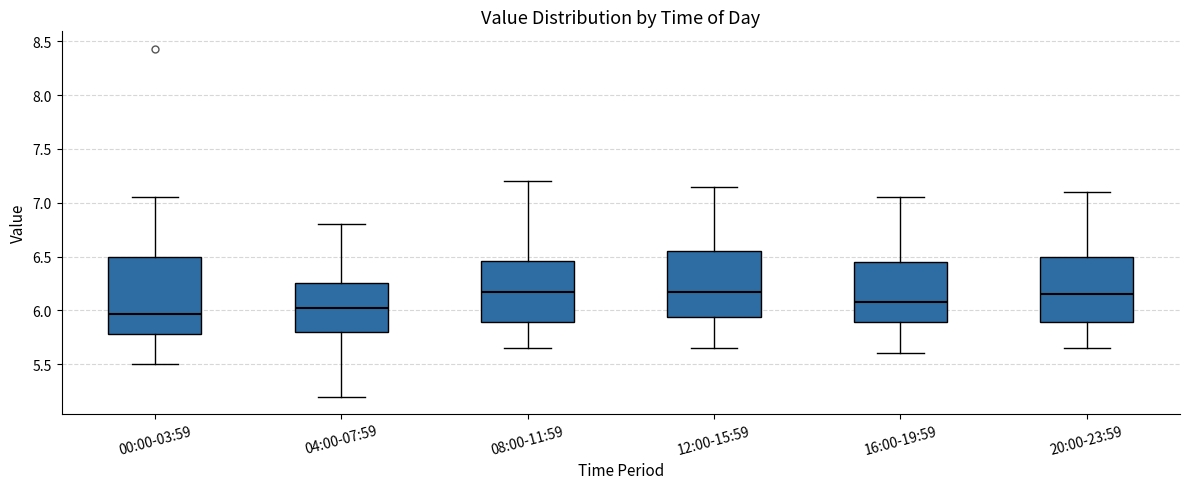

Which box has the lowest median line?

00:00-03:59